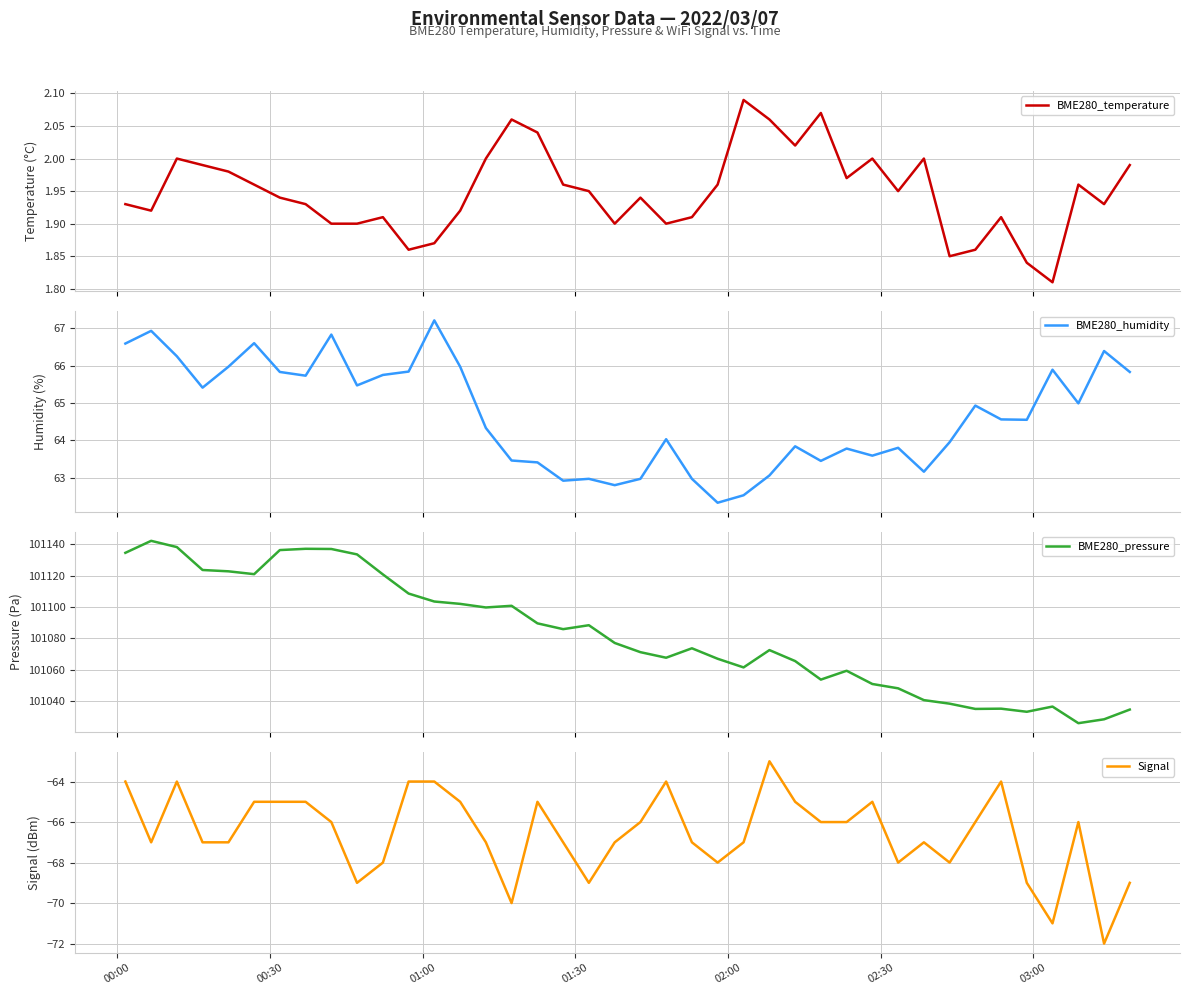

In BME280_pressure, how many points are higher than both neighbors (excluding endpoints)?

9